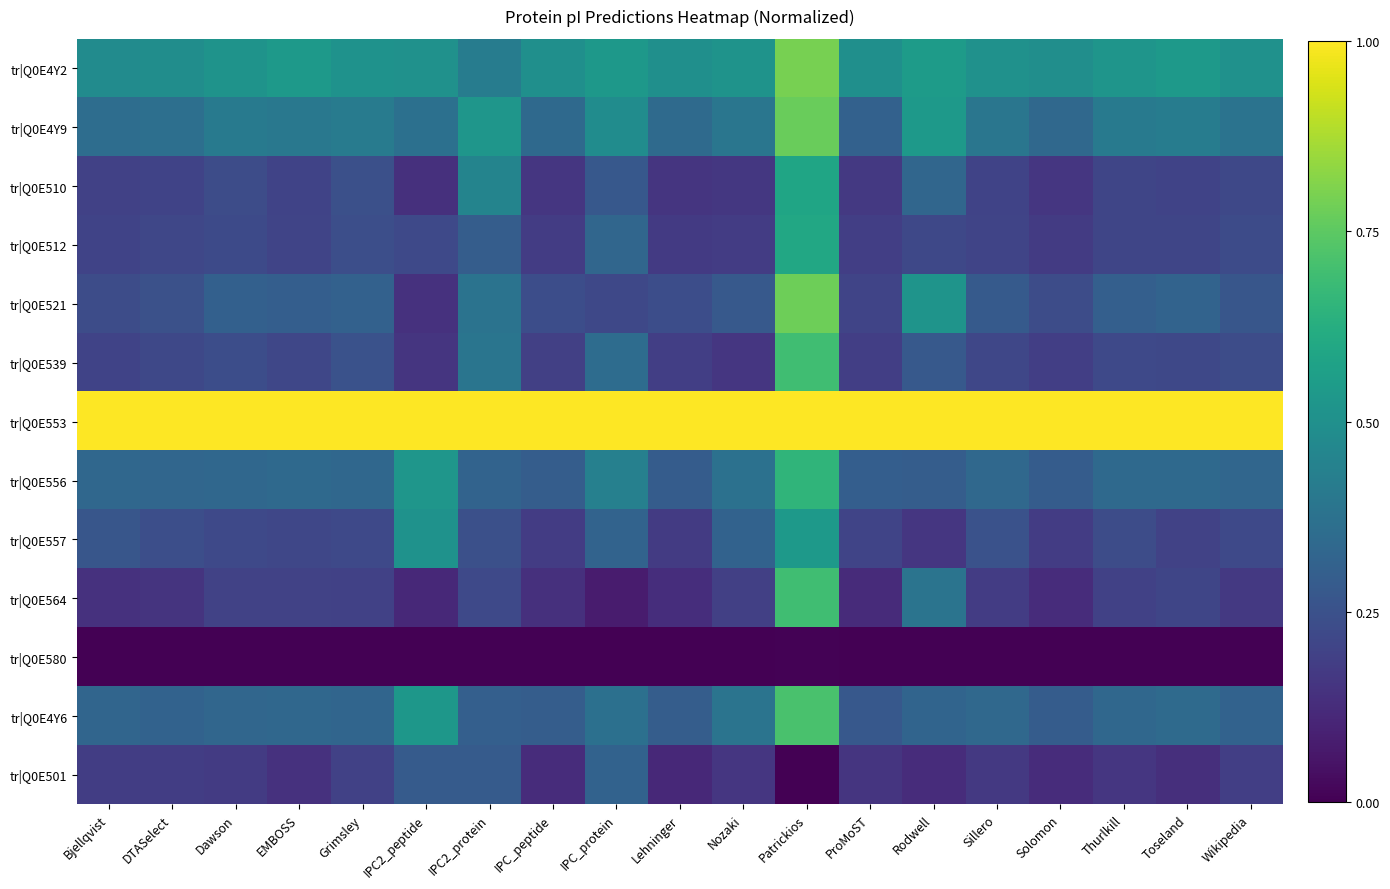

Reading left to right, what are all the values shown in this chart?

tr|Q0E4Y2: Bjellqvist=0.5	DTASelect=0.5	Dawson=0.5	EMBOSS=0.5	Grimsley=0.5	IPC2_peptide=0.5	IPC2_protein=0.4	IPC_peptide=0.5	IPC_protein=0.5	Lehninger=0.5	Nozaki=0.5	Patrickios=0.8	ProMoST=0.5	Rodwell=0.5	Sillero=0.5	Solomon=0.5	Thurlkill=0.5	Toseland=0.5	Wikipedia=0.5
tr|Q0E4Y9: Bjellqvist=0.4	DTASelect=0.4	Dawson=0.4	EMBOSS=0.4	Grimsley=0.4	IPC2_peptide=0.4	IPC2_protein=0.5	IPC_peptide=0.3	IPC_protein=0.5	Lehninger=0.3	Nozaki=0.4	Patrickios=0.8	ProMoST=0.3	Rodwell=0.5	Sillero=0.4	Solomon=0.3	Thurlkill=0.4	Toseland=0.4	Wikipedia=0.4
tr|Q0E510: Bjellqvist=0.2	DTASelect=0.2	Dawson=0.2	EMBOSS=0.2	Grimsley=0.2	IPC2_peptide=0.1	IPC2_protein=0.5	IPC_peptide=0.2	IPC_protein=0.3	Lehninger=0.2	Nozaki=0.2	Patrickios=0.6	ProMoST=0.2	Rodwell=0.3	Sillero=0.2	Solomon=0.2	Thurlkill=0.2	Toseland=0.2	Wikipedia=0.2
tr|Q0E512: Bjellqvist=0.2	DTASelect=0.2	Dawson=0.2	EMBOSS=0.2	Grimsley=0.2	IPC2_peptide=0.2	IPC2_protein=0.3	IPC_peptide=0.2	IPC_protein=0.3	Lehninger=0.2	Nozaki=0.2	Patrickios=0.6	ProMoST=0.2	Rodwell=0.2	Sillero=0.2	Solomon=0.2	Thurlkill=0.2	Toseland=0.2	Wikipedia=0.2
tr|Q0E521: Bjellqvist=0.2	DTASelect=0.2	Dawson=0.3	EMBOSS=0.3	Grimsley=0.3	IPC2_peptide=0.1	IPC2_protein=0.4	IPC_peptide=0.2	IPC_protein=0.2	Lehninger=0.2	Nozaki=0.3	Patrickios=0.8	ProMoST=0.2	Rodwell=0.5	Sillero=0.3	Solomon=0.2	Thurlkill=0.3	Toseland=0.3	Wikipedia=0.3
tr|Q0E539: Bjellqvist=0.2	DTASelect=0.2	Dawson=0.2	EMBOSS=0.2	Grimsley=0.3	IPC2_peptide=0.2	IPC2_protein=0.4	IPC_peptide=0.2	IPC_protein=0.4	Lehninger=0.2	Nozaki=0.2	Patrickios=0.7	ProMoST=0.2	Rodwell=0.3	Sillero=0.2	Solomon=0.2	Thurlkill=0.2	Toseland=0.2	Wikipedia=0.2
tr|Q0E553: Bjellqvist=1.0	DTASelect=1.0	Dawson=1.0	EMBOSS=1.0	Grimsley=1.0	IPC2_peptide=1.0	IPC2_protein=1.0	IPC_peptide=1.0	IPC_protein=1.0	Lehninger=1.0	Nozaki=1.0	Patrickios=1.0	ProMoST=1.0	Rodwell=1.0	Sillero=1.0	Solomon=1.0	Thurlkill=1.0	Toseland=1.0	Wikipedia=1.0
tr|Q0E556: Bjellqvist=0.3	DTASelect=0.3	Dawson=0.3	EMBOSS=0.3	Grimsley=0.3	IPC2_peptide=0.5	IPC2_protein=0.3	IPC_peptide=0.3	IPC_protein=0.4	Lehninger=0.3	Nozaki=0.4	Patrickios=0.7	ProMoST=0.3	Rodwell=0.3	Sillero=0.3	Solomon=0.3	Thurlkill=0.3	Toseland=0.3	Wikipedia=0.3
tr|Q0E557: Bjellqvist=0.3	DTASelect=0.2	Dawson=0.2	EMBOSS=0.2	Grimsley=0.2	IPC2_peptide=0.5	IPC2_protein=0.2	IPC_peptide=0.2	IPC_protein=0.3	Lehninger=0.2	Nozaki=0.3	Patrickios=0.5	ProMoST=0.2	Rodwell=0.2	Sillero=0.3	Solomon=0.2	Thurlkill=0.2	Toseland=0.2	Wikipedia=0.2
tr|Q0E564: Bjellqvist=0.1	DTASelect=0.2	Dawson=0.2	EMBOSS=0.2	Grimsley=0.2	IPC2_peptide=0.1	IPC2_protein=0.2	IPC_peptide=0.1	IPC_protein=0.1	Lehninger=0.1	Nozaki=0.2	Patrickios=0.7	ProMoST=0.1	Rodwell=0.4	Sillero=0.2	Solomon=0.1	Thurlkill=0.2	Toseland=0.2	Wikipedia=0.2
tr|Q0E580: Bjellqvist=0.0	DTASelect=0.0	Dawson=0.0	EMBOSS=0.0	Grimsley=0.0	IPC2_peptide=0.0	IPC2_protein=0.0	IPC_peptide=0.0	IPC_protein=0.0	Lehninger=0.0	Nozaki=0.0	Patrickios=0.0	ProMoST=0.0	Rodwell=0.0	Sillero=0.0	Solomon=0.0	Thurlkill=0.0	Toseland=0.0	Wikipedia=0.0
tr|Q0E4Y6: Bjellqvist=0.3	DTASelect=0.3	Dawson=0.3	EMBOSS=0.3	Grimsley=0.3	IPC2_peptide=0.5	IPC2_protein=0.3	IPC_peptide=0.3	IPC_protein=0.4	Lehninger=0.3	Nozaki=0.4	Patrickios=0.7	ProMoST=0.3	Rodwell=0.3	Sillero=0.3	Solomon=0.3	Thurlkill=0.3	Toseland=0.3	Wikipedia=0.3
tr|Q0E501: Bjellqvist=0.2	DTASelect=0.2	Dawson=0.2	EMBOSS=0.1	Grimsley=0.2	IPC2_peptide=0.3	IPC2_protein=0.3	IPC_peptide=0.1	IPC_protein=0.3	Lehninger=0.1	Nozaki=0.2	Patrickios=0.0	ProMoST=0.2	Rodwell=0.1	Sillero=0.2	Solomon=0.1	Thurlkill=0.2	Toseland=0.1	Wikipedia=0.2